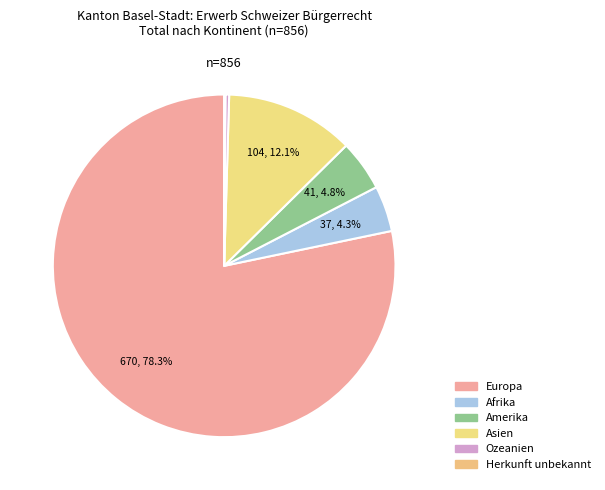

How many slices are in this pie chart?

6